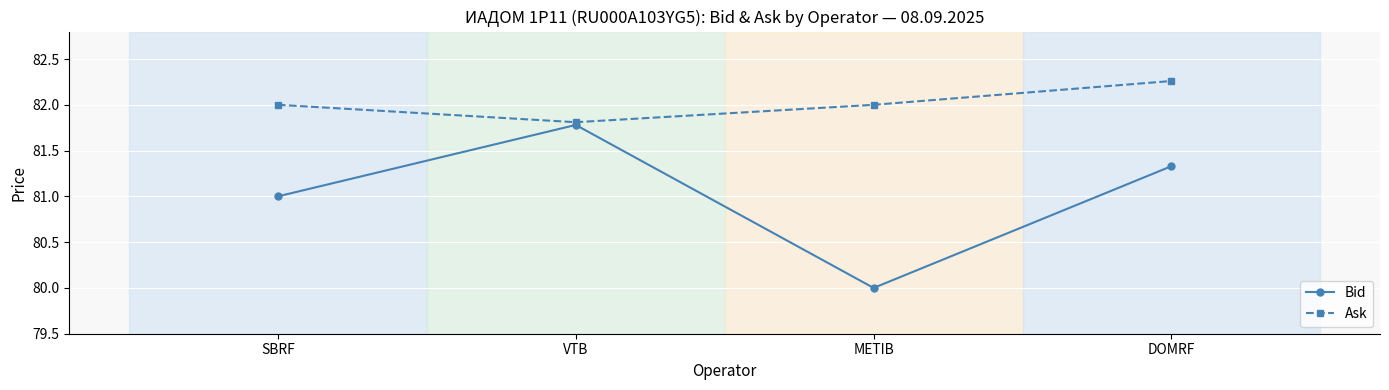

At which category does Bid reach its first local valley?

METIB